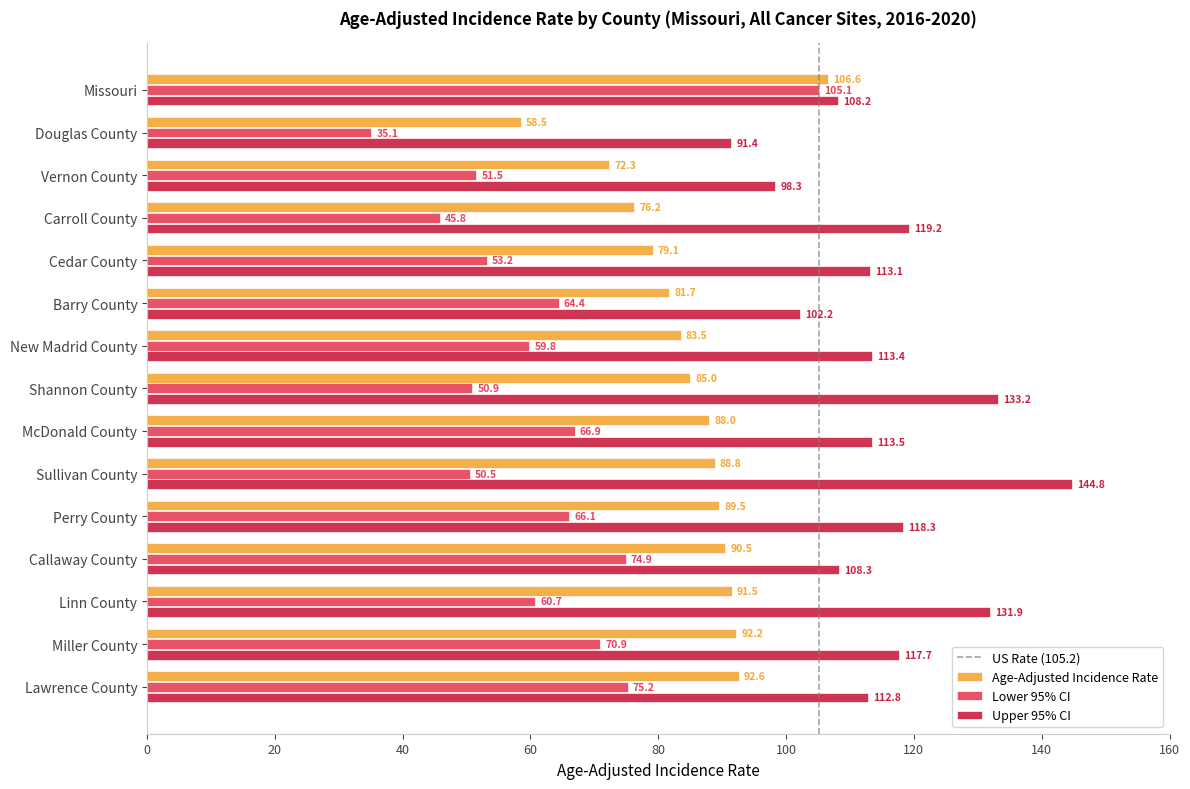

At which label is Lower 95% CI closest to 70?

Miller County